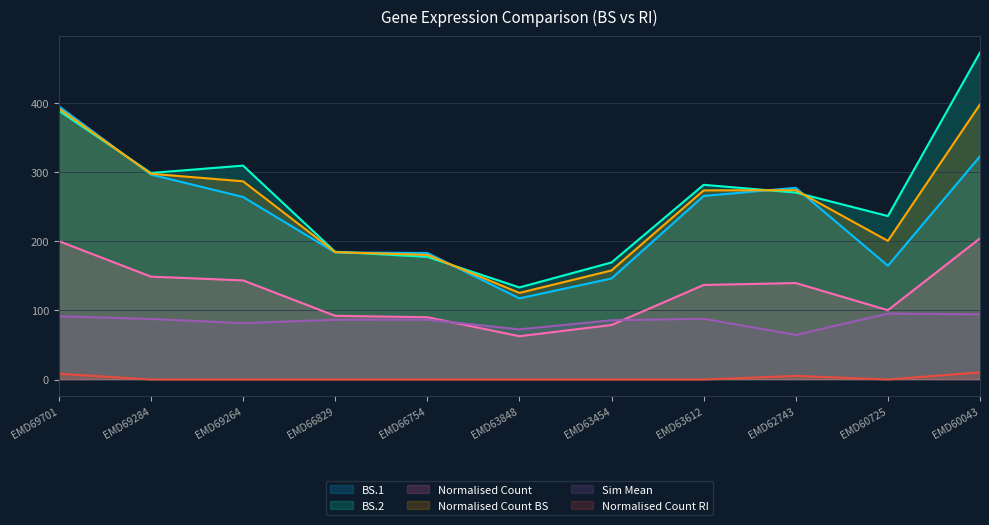

What is the total value across all series at EMD69264?

1084.3